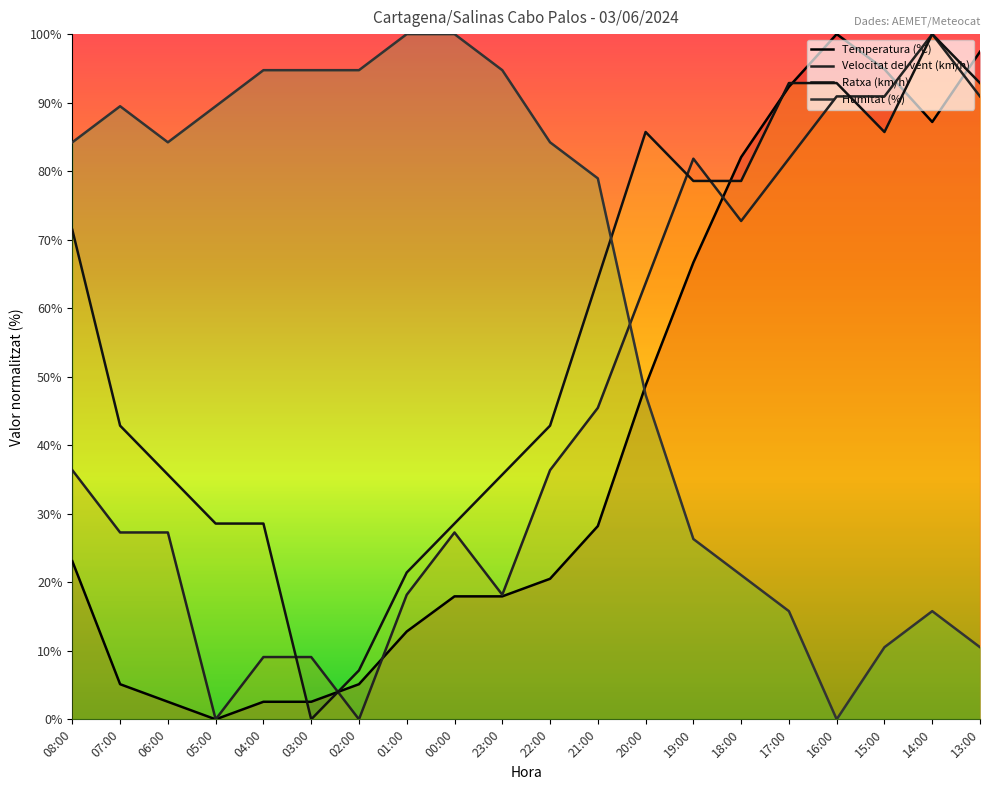

Which category has the highest value in the Ratxa (km/h) series?

14:00